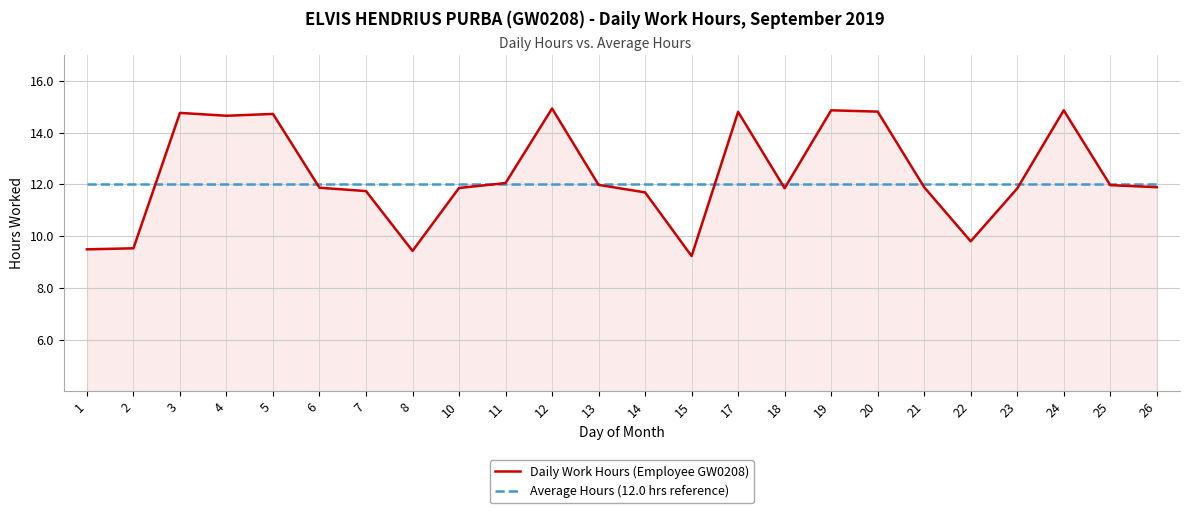

How many times do Daily Work Hours (Employee GW0208) and Average Hours (12.0 hrs reference) cross each other?

10